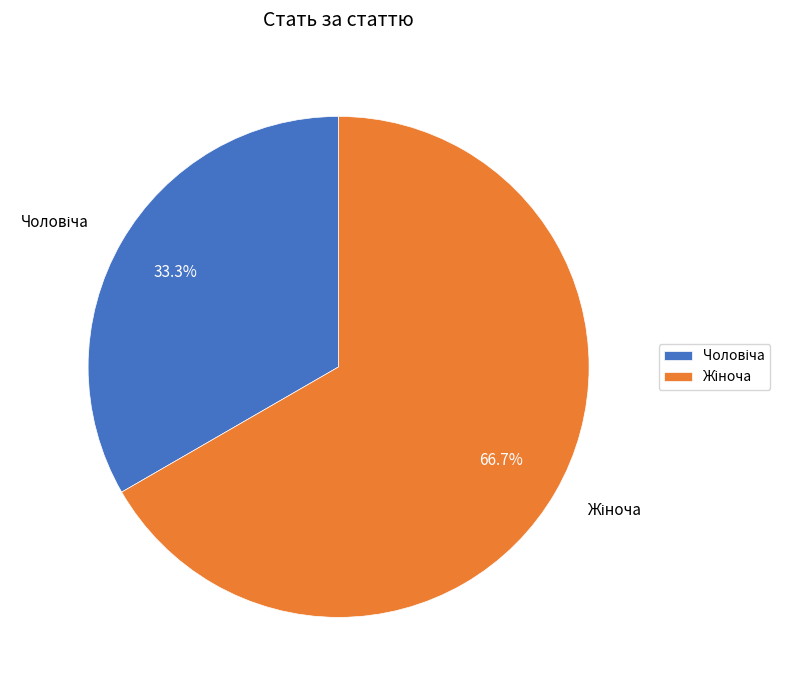

Is there a majority slice in this chart?

Yes